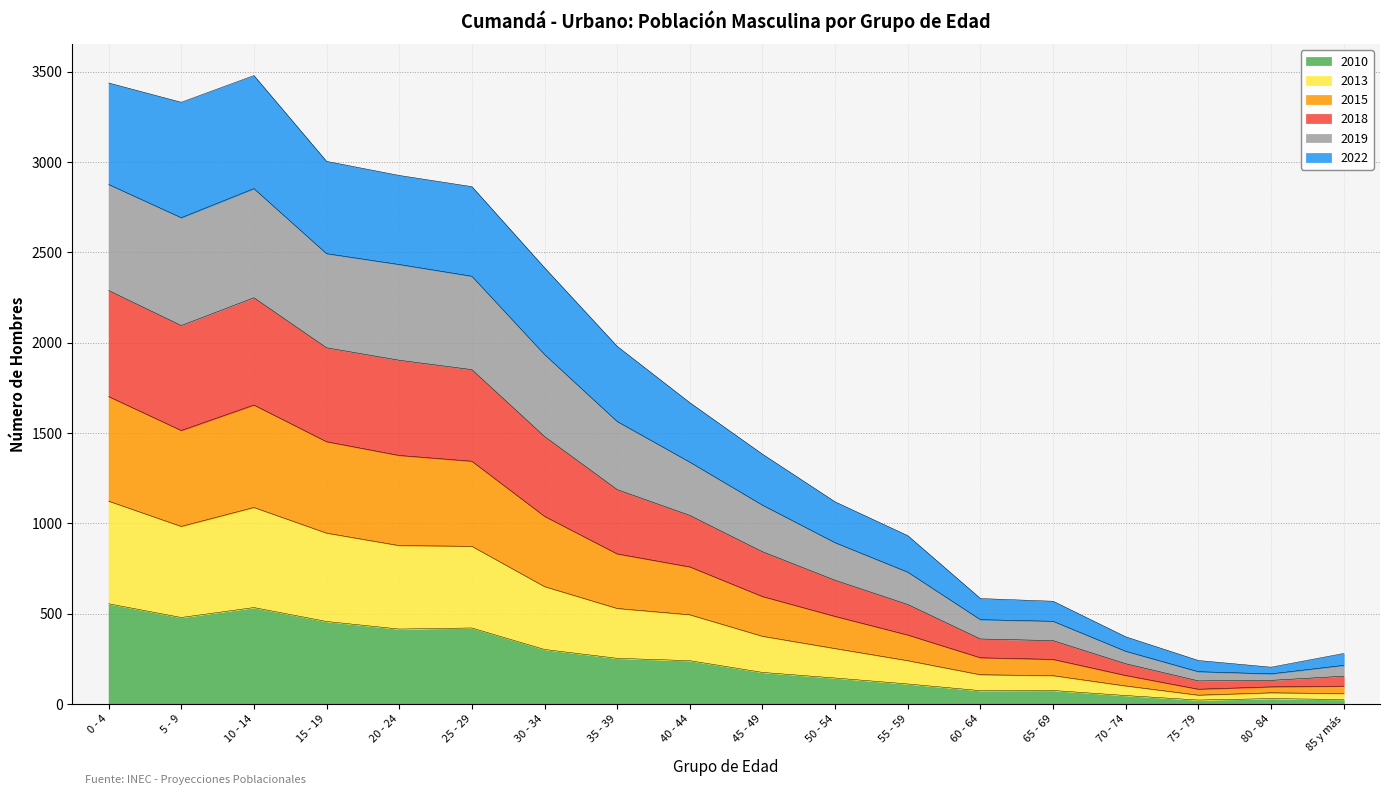

What is the sum of the 2010 values at 5 - 9 and 60 - 64?

551